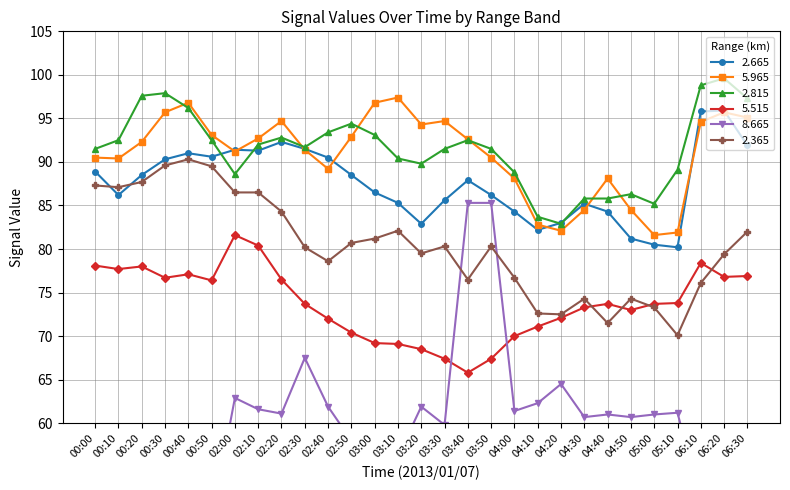

How many values in the   8.665 series exceed 54?

12